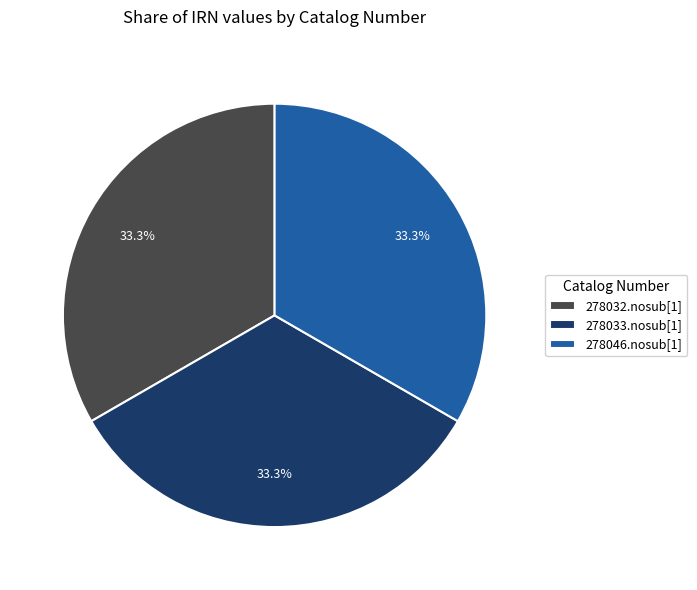

Does 278032.nosub[1] represent more than half of the total?

No